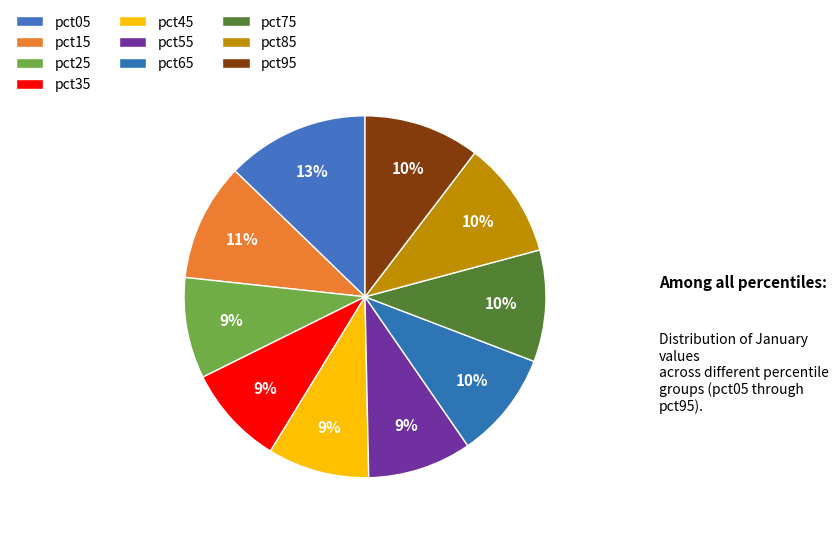

Which category has the smallest portion of the pie?

pct35